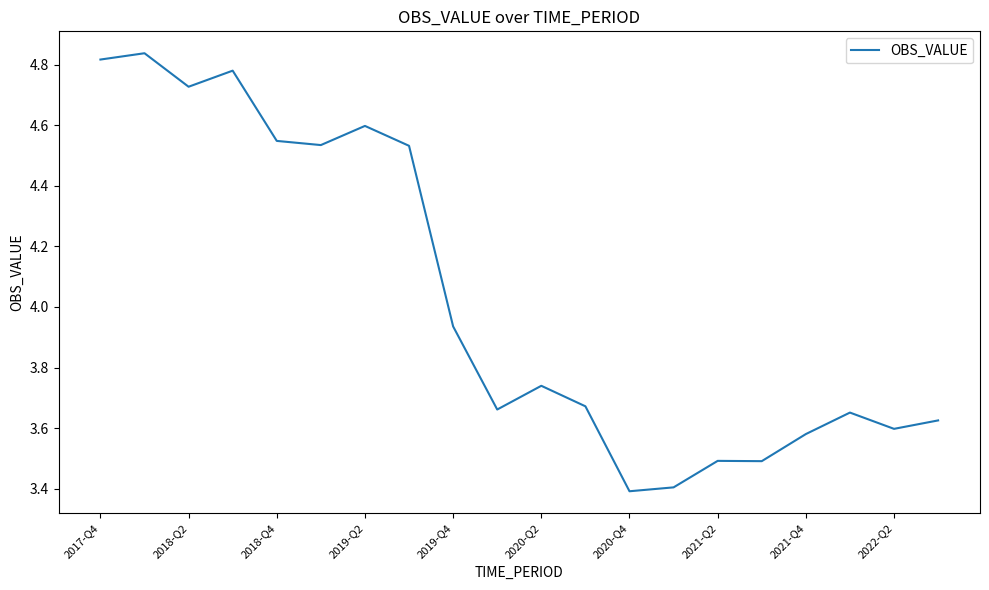

What is the smallest value displayed?

3.4